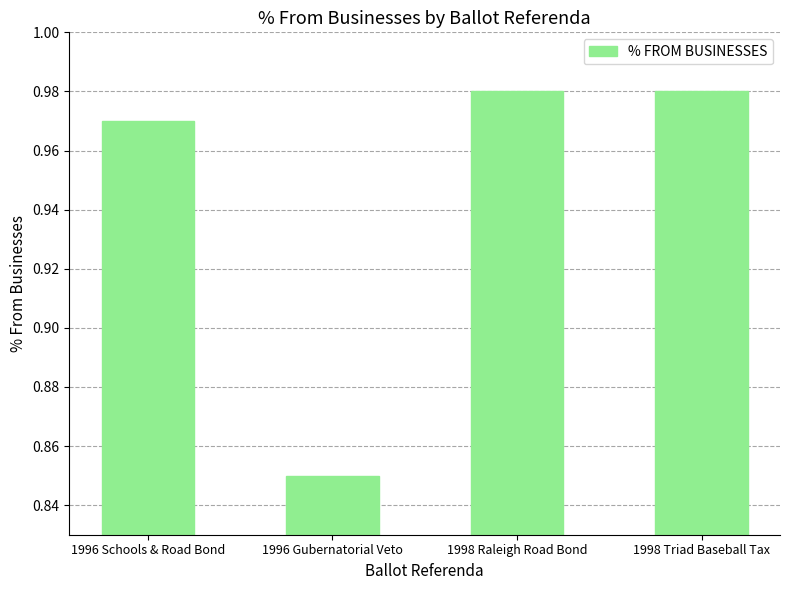

True or false: the data shows 0.2 at 1996 Gubernatorial Veto.

False